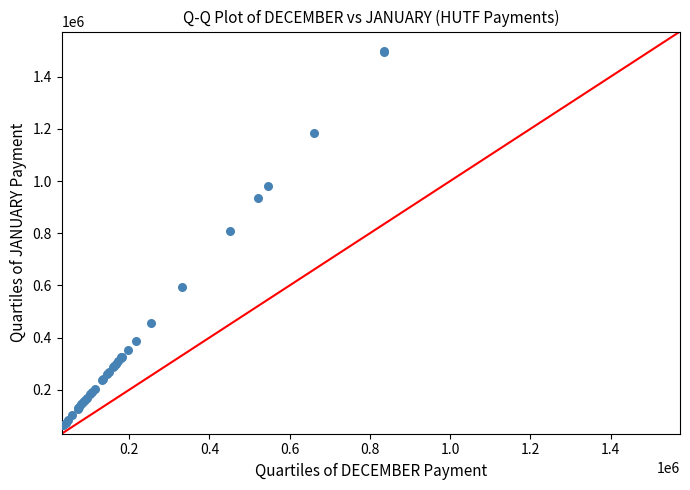

What Y value in the scatter plot is closest to 780594?

808181.1